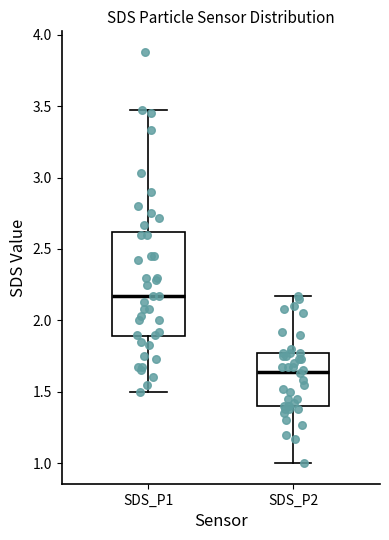

Where is the upper edge of the box for SDS_P2 on the y-axis? The values are not printed on the chart, so give them approximately, as read against the axis.

1.75